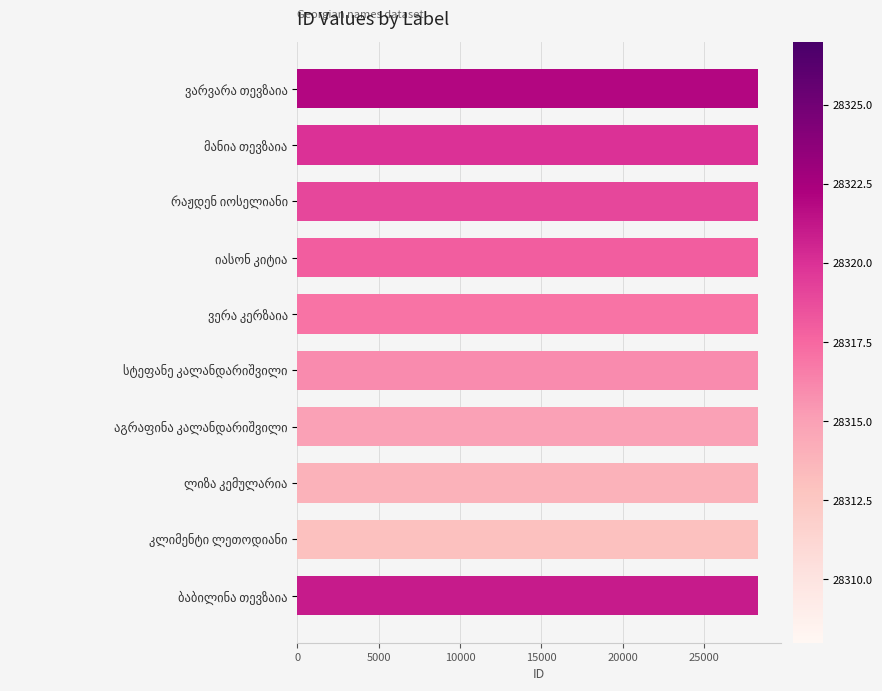

Are the bars grouped side by side (vs. stacked)?

No